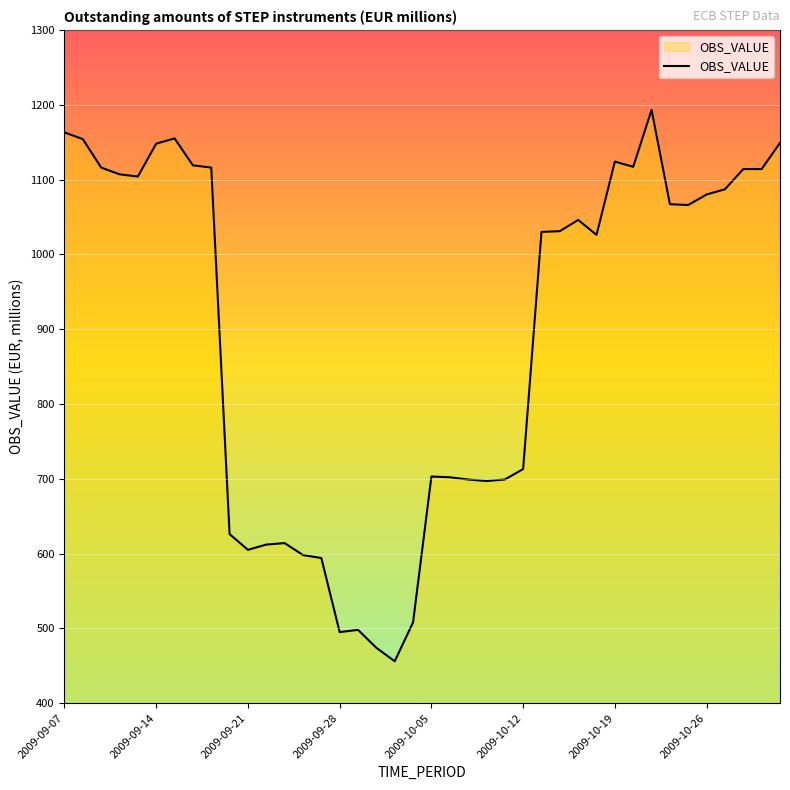

What is the maximum value shown in the chart?

1193